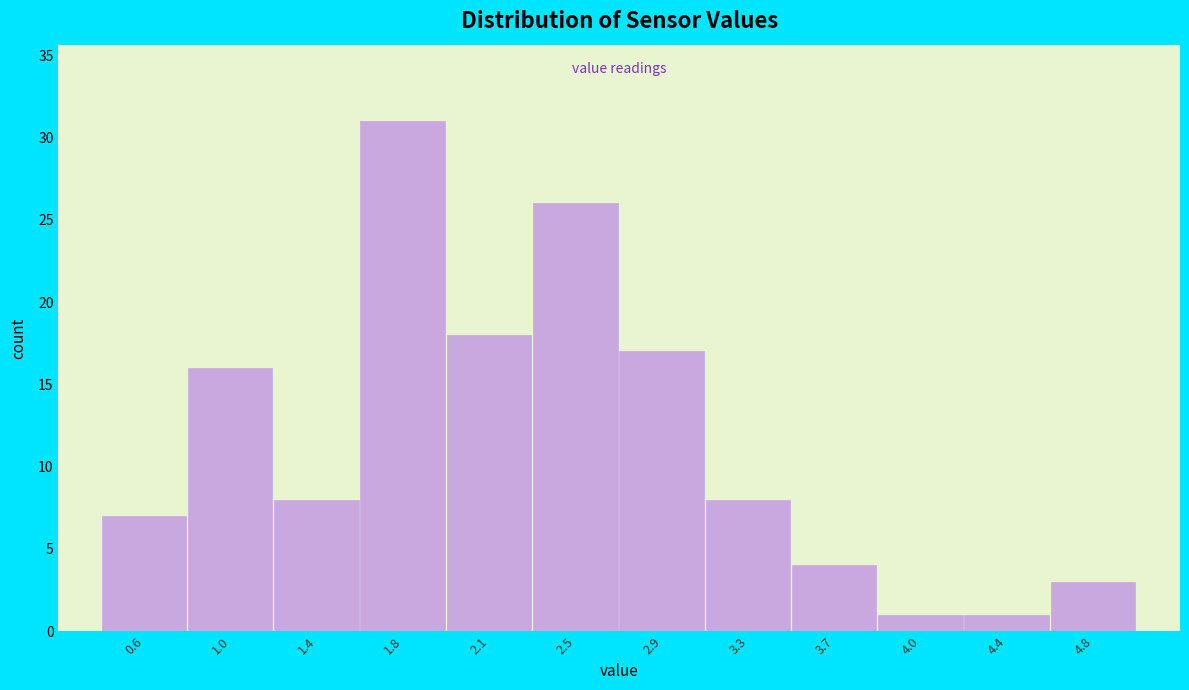

Reading right to left, extract all data points from this chart.

4.8=3	4.4=1	4.0=1	3.7=4	3.3=8	2.9=17	2.5=26	2.1=18	1.8=31	1.4=8	1.0=16	0.6=7